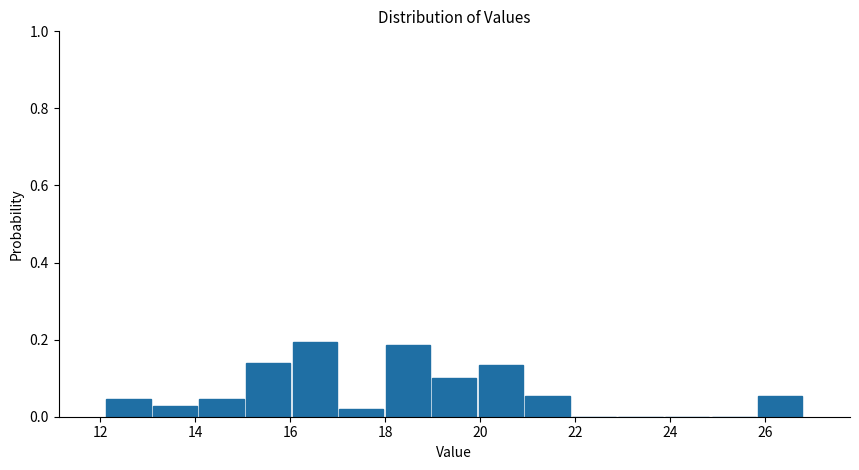

How tall is the bar that spans 17.98 to 18.96 on the x-axis? Neither the bar edges nor the heights are printed on the chart, so give them approximately, as read against the axes.

0.18